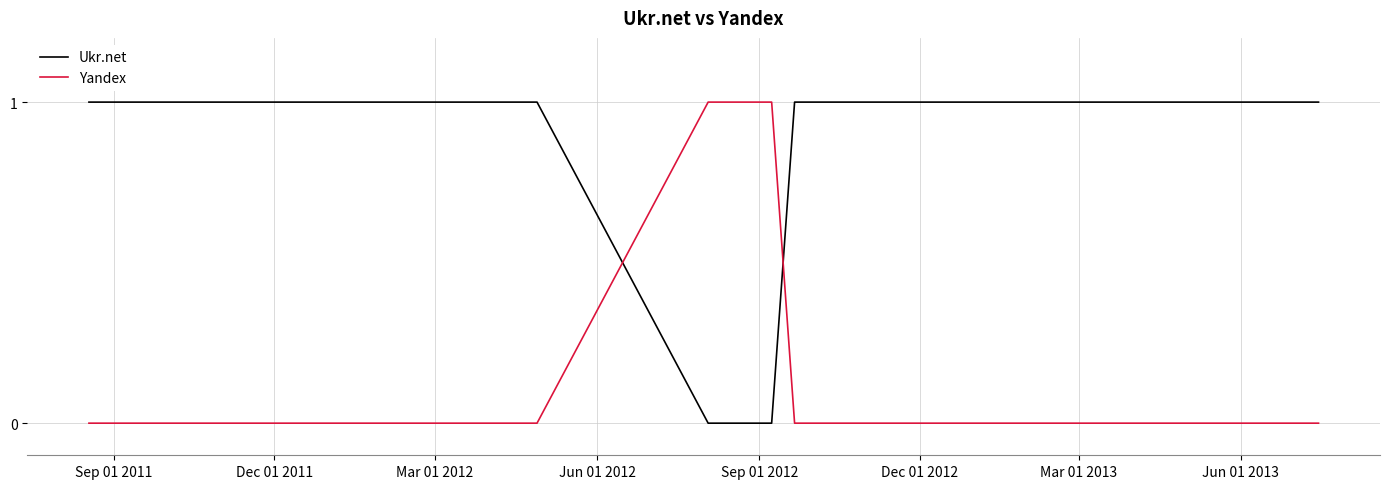

Which series ends up on top after the final intersection of Ukr.net and Yandex?

Ukr.net